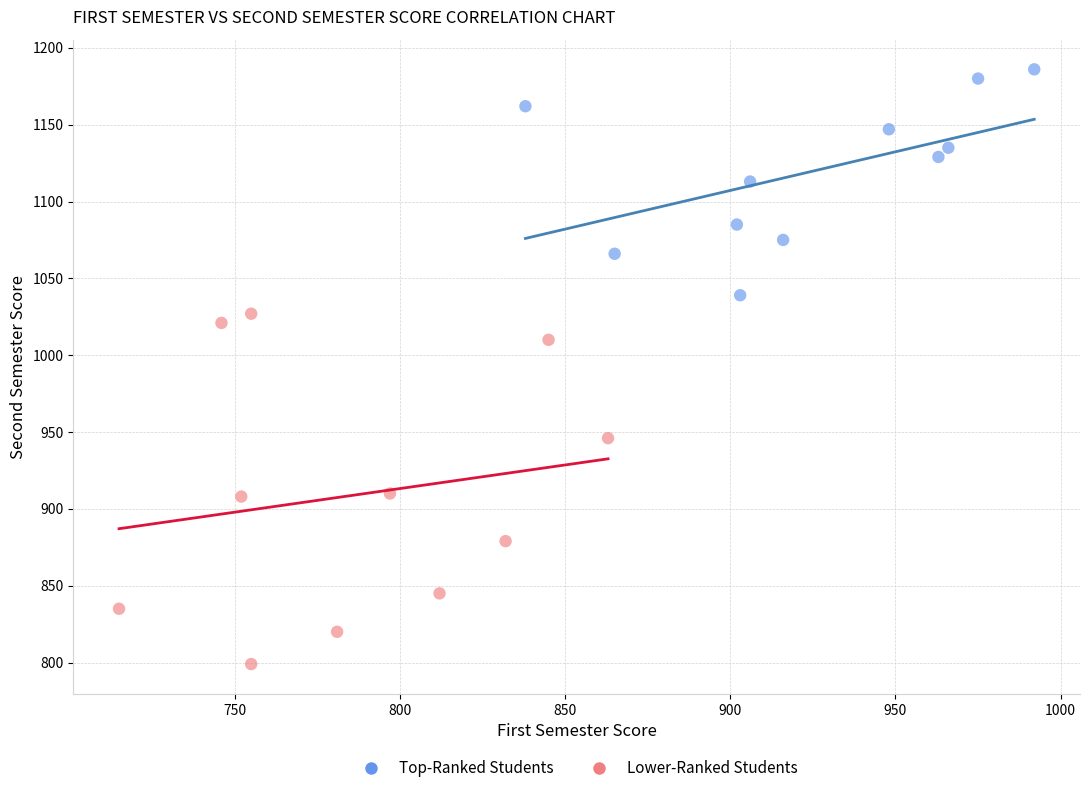

Which series contains the highest Y value?

Top-Ranked Students